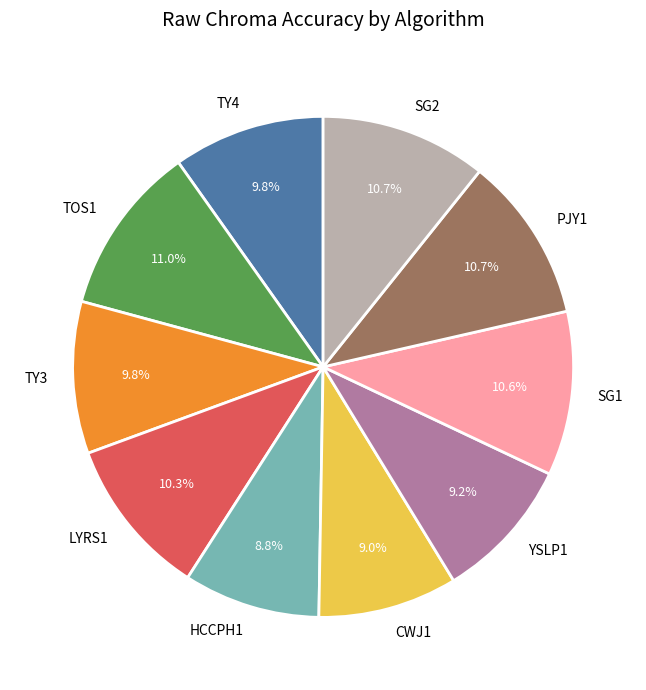

Is there a majority slice in this chart?

No